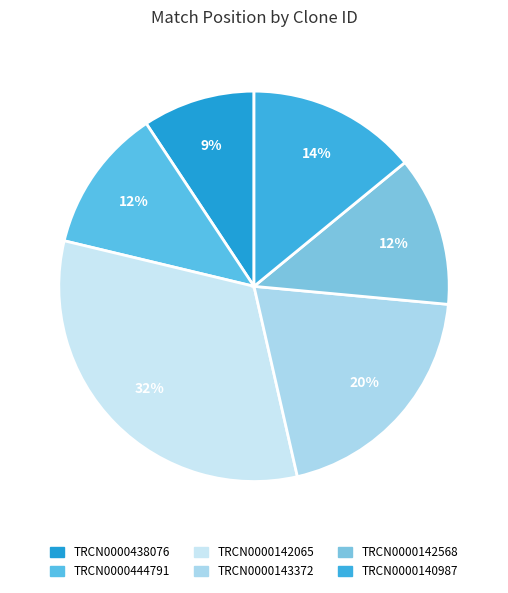

Which has a higher value, TRCN0000143372 or TRCN0000444791?

TRCN0000143372